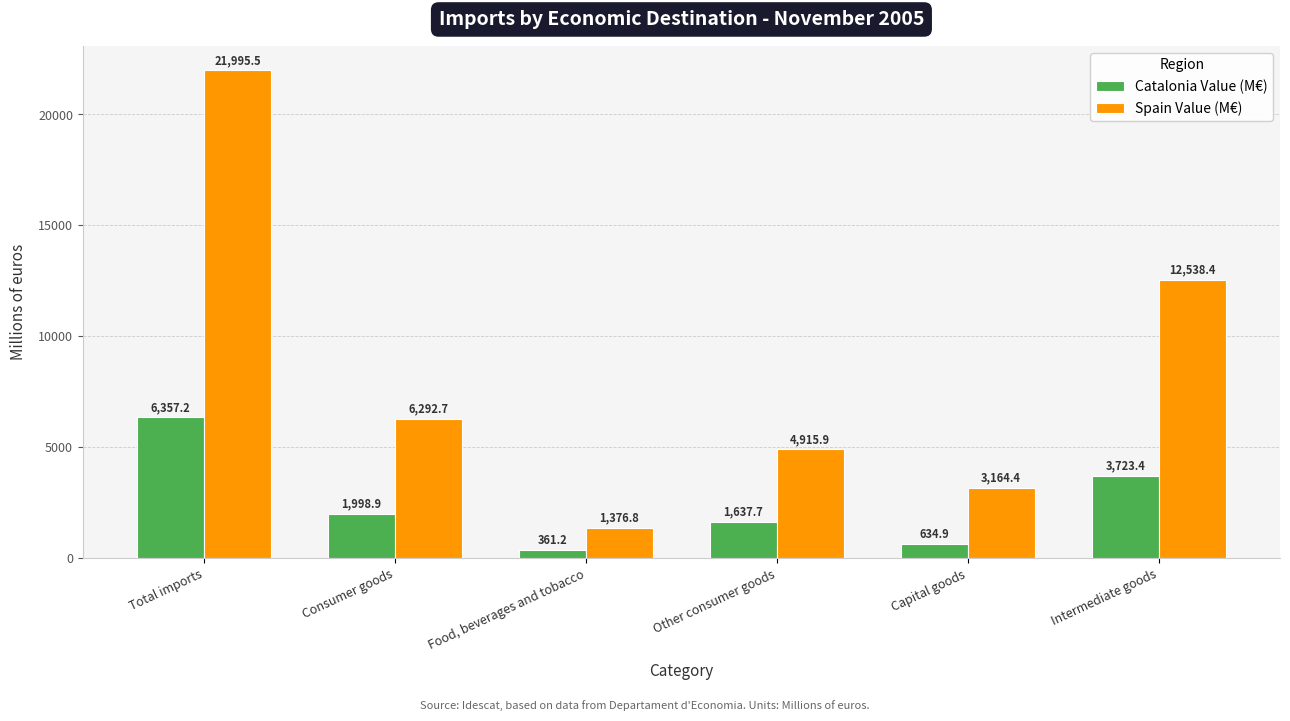

Which label corresponds to the largest value in the chart?

Total imports